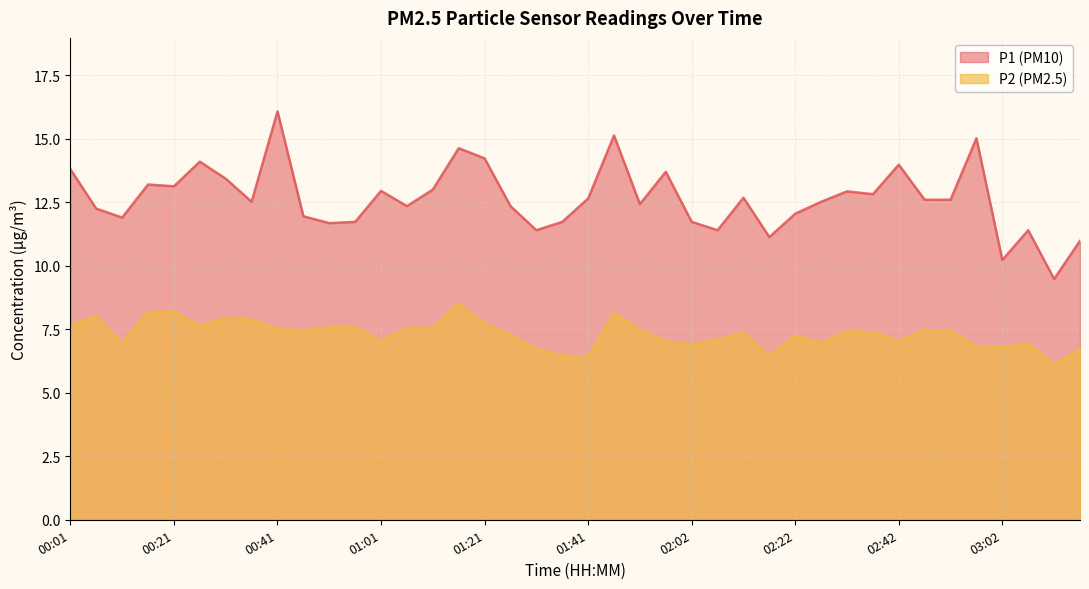

What is the average value of the P1 series?

12.6